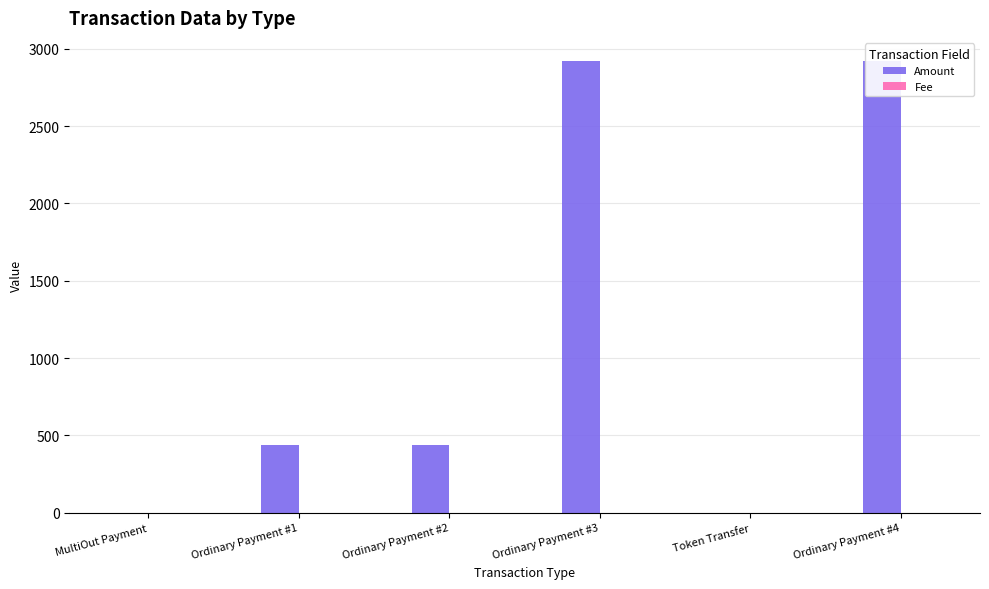

Reading left to right, transcribe all the data shown in this chart.

Amount: MultiOut Payment=0.0	Ordinary Payment #1=436.0	Ordinary Payment #2=437.0	Ordinary Payment #3=2923.0	Token Transfer=0.0	Ordinary Payment #4=2924.0
Fee: MultiOut Payment=0.1	Ordinary Payment #1=1.0	Ordinary Payment #2=1.0	Ordinary Payment #3=1.0	Token Transfer=1.0	Ordinary Payment #4=1.0